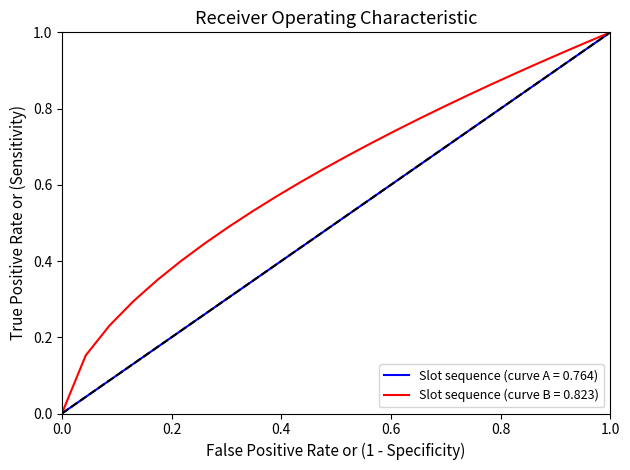

Which series has the largest total across all categories?

Slot sequence (curve B = 0.823)